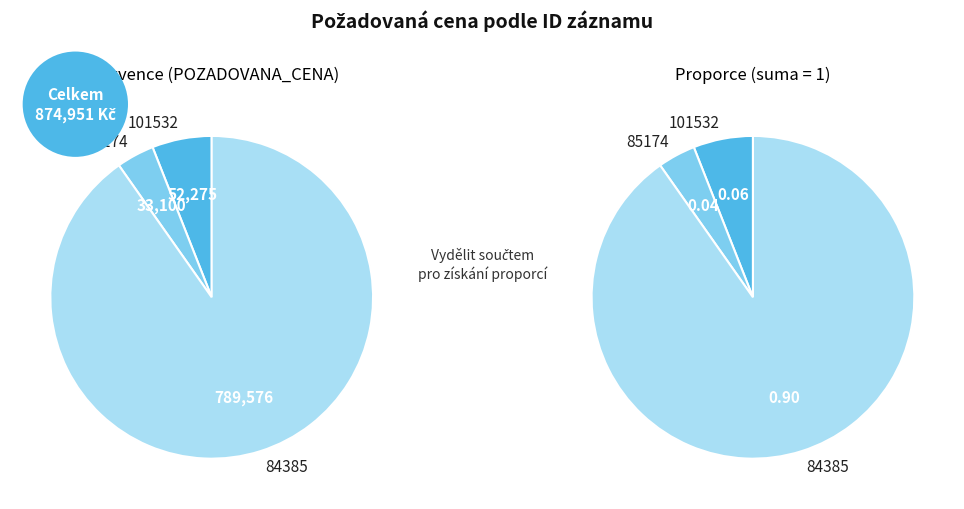

Rank the categories by value from lowest to highest.

85174, 101532, 84385